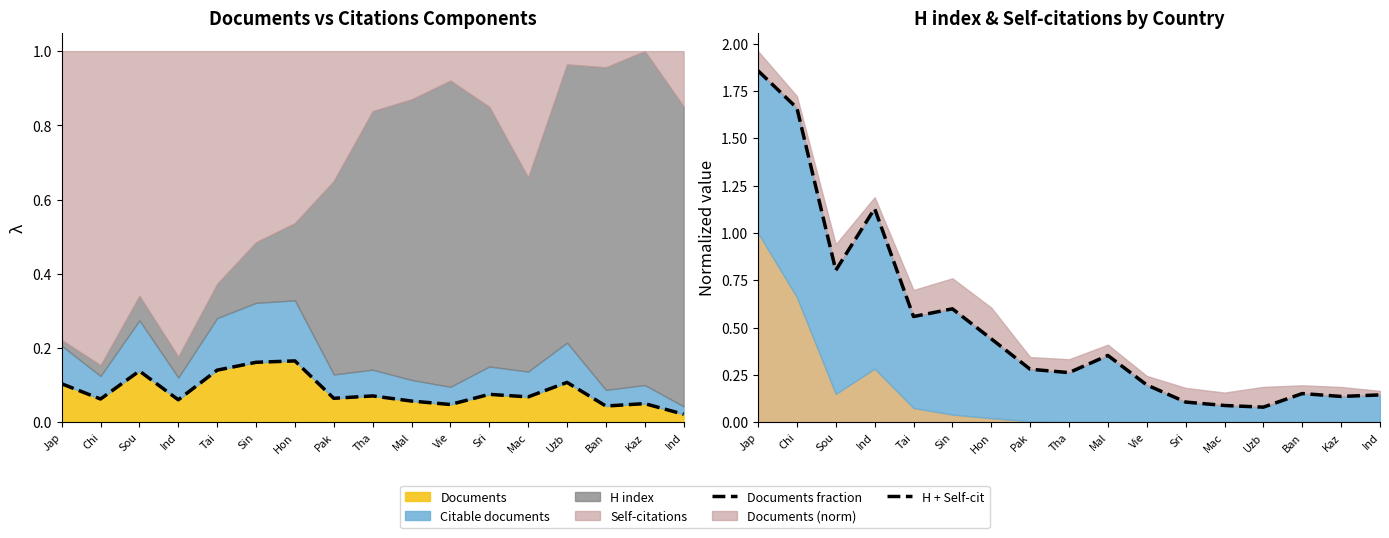

How many interior local peaks does the Documents fraction series have?

6